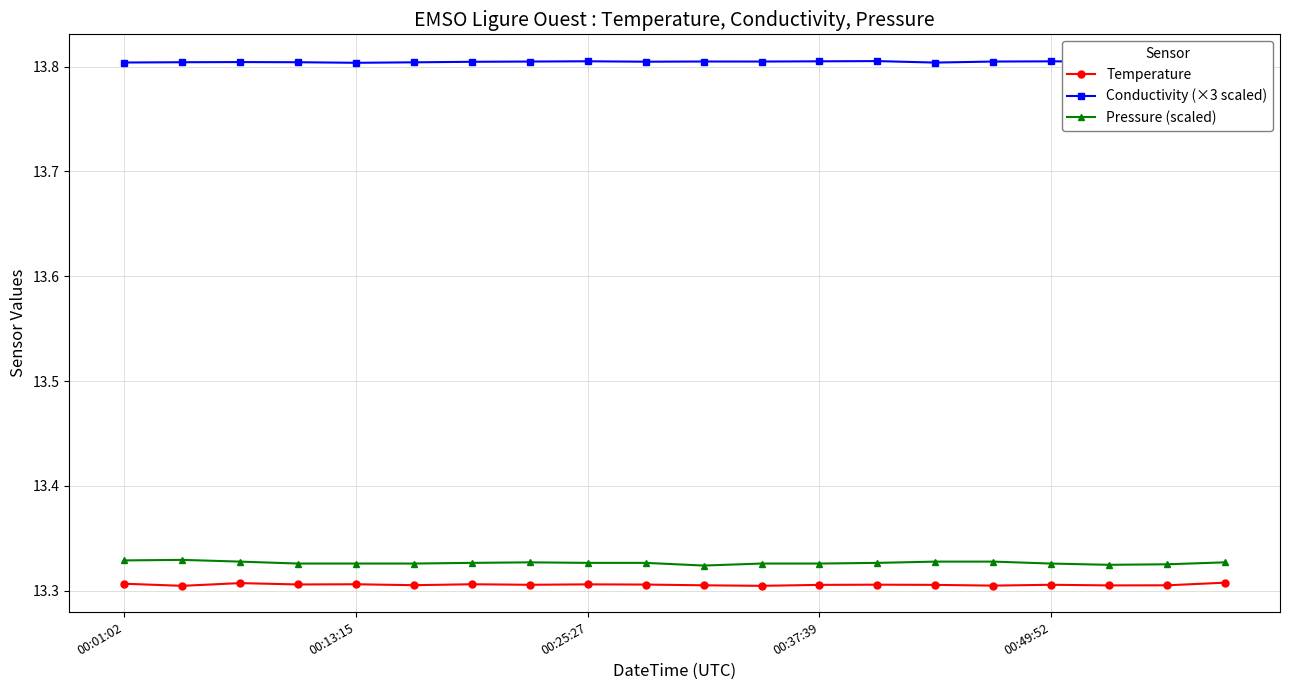

True or false: Temperature and Conductivity (×3 scaled) intersect in this chart.

False